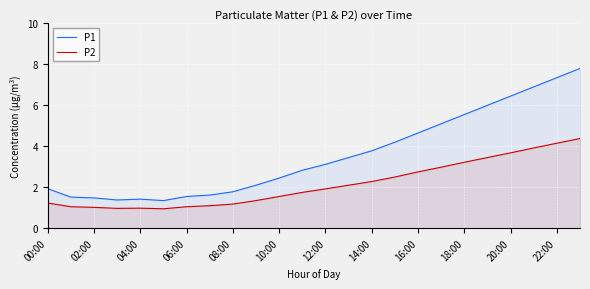

List the series in order of their overall mean, lowest first.

P2, P1